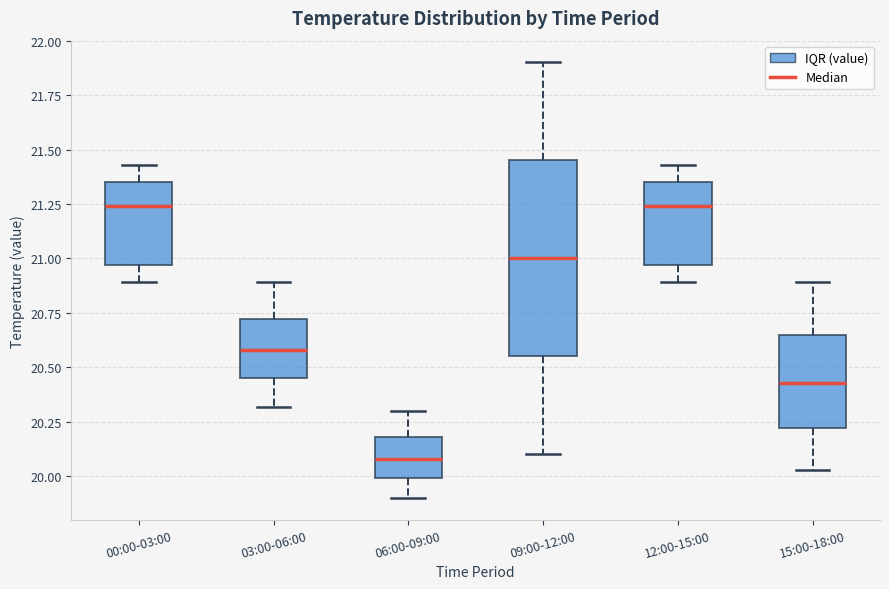

Which box is the tallest, from its lower edge to its upper edge?

09:00-12:00